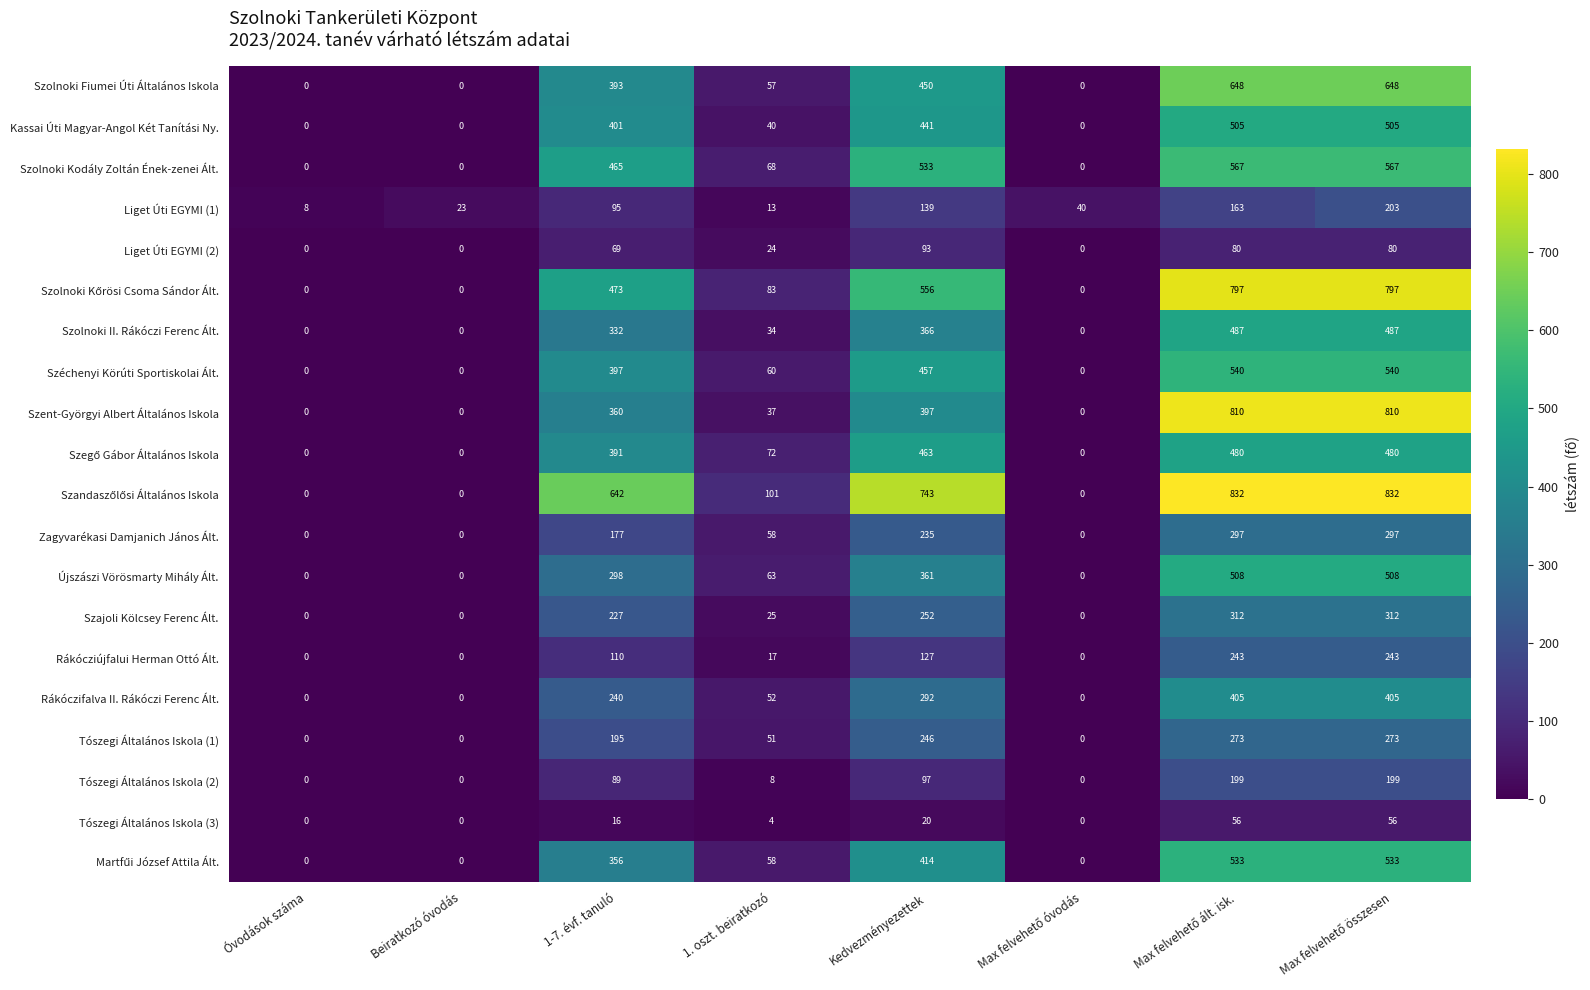

What is the spread (max minus min) of values at 1. oszt. beiratkozó?

97